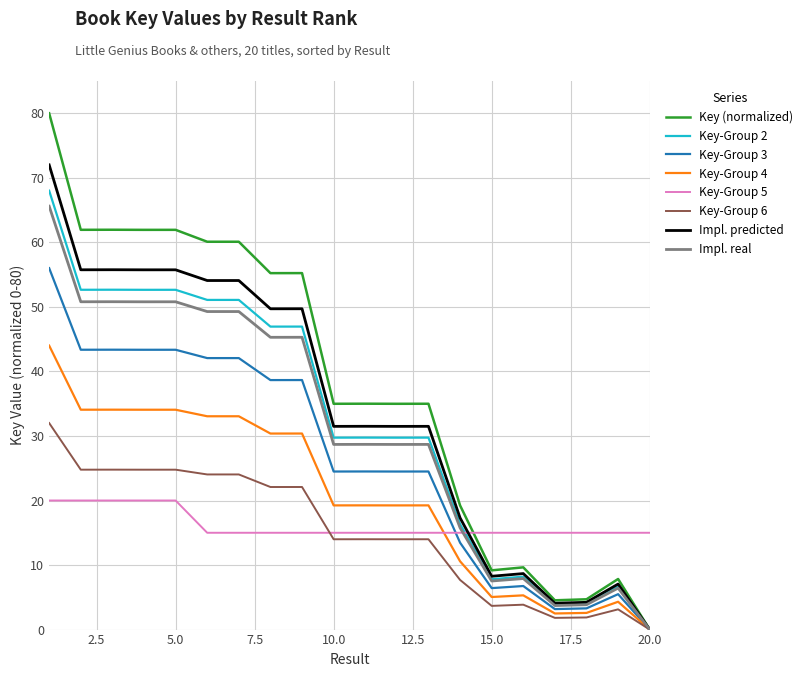

Which series has the largest range (max minus min)?

Key (normalized)